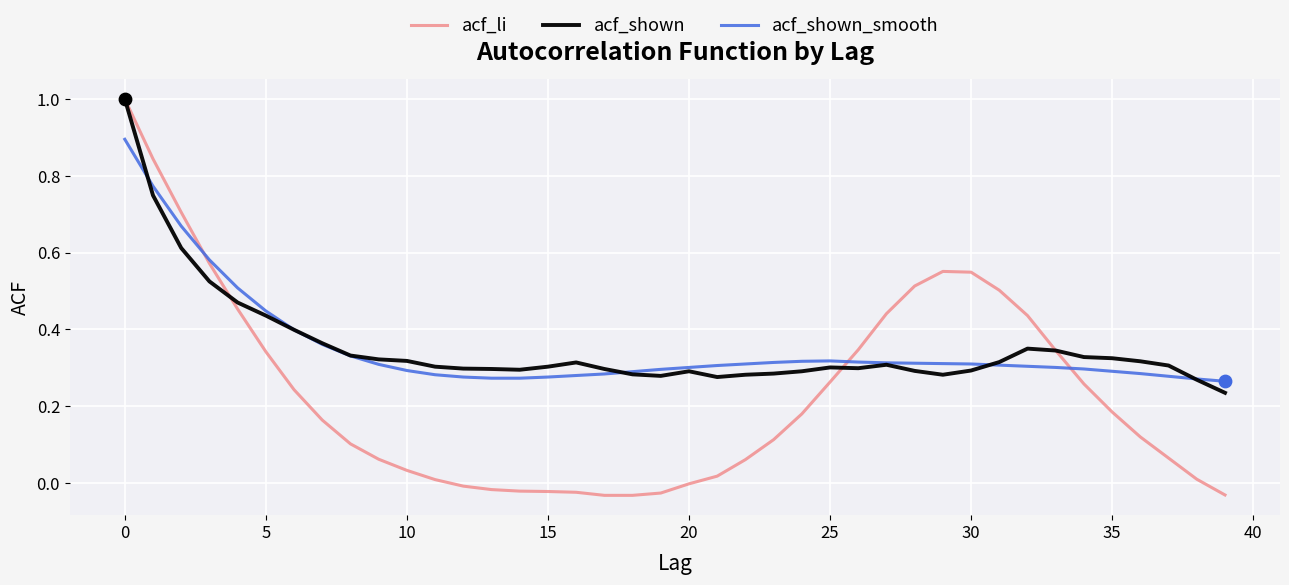

At how many categories does at least one series exceed 0?

40